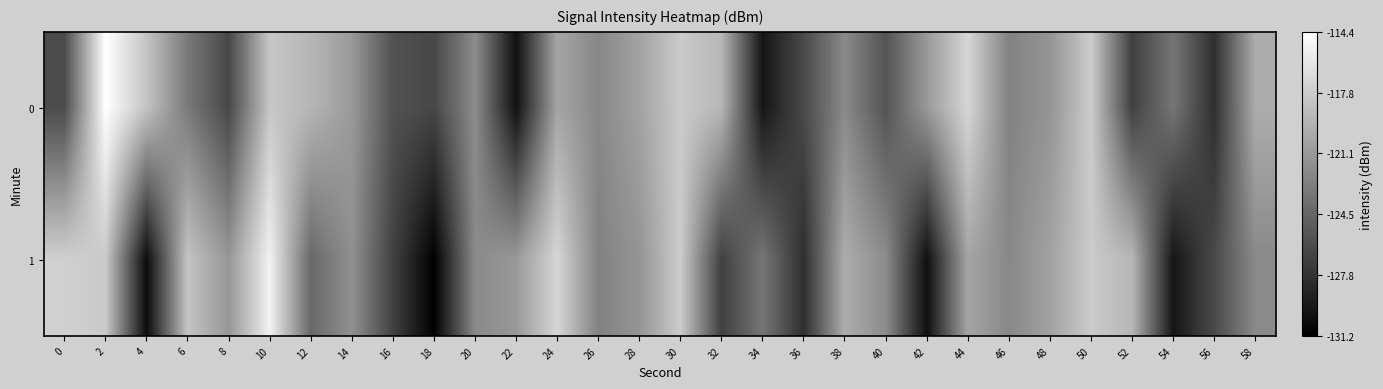

What is the spread (max minus min) of values at 42?

8.9